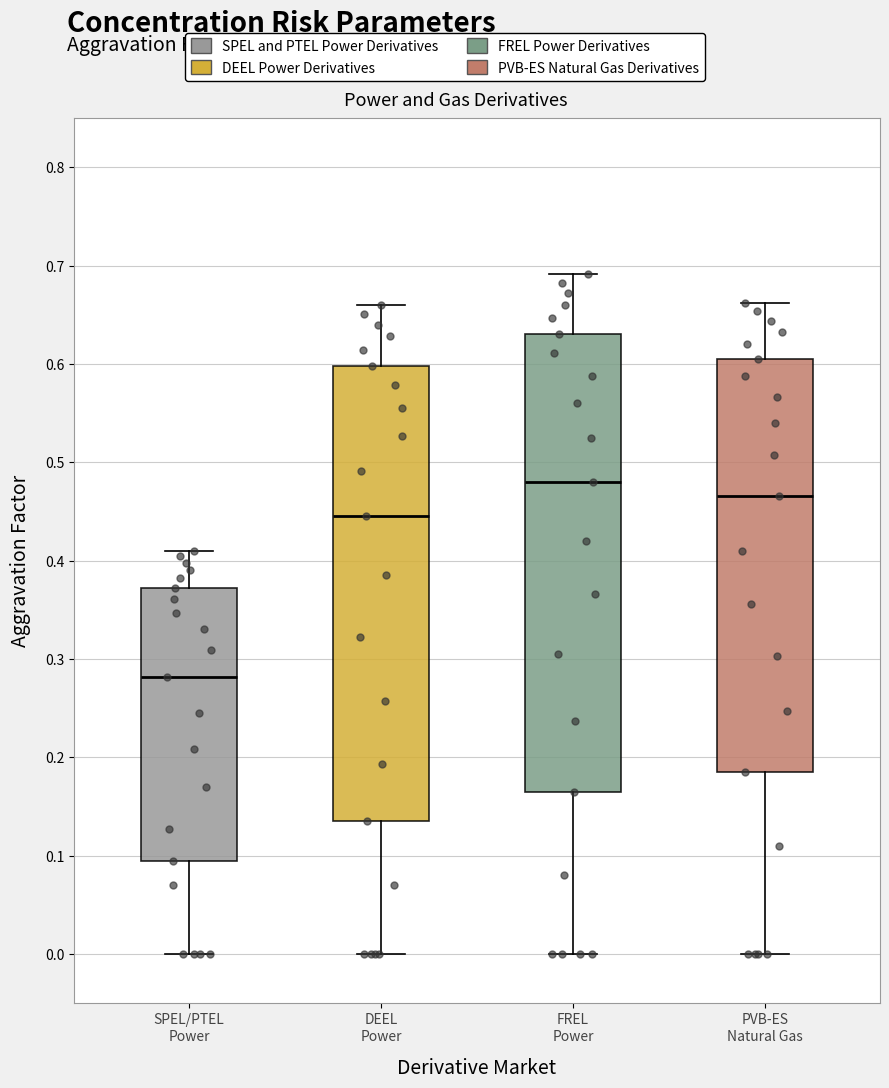

Reading left to right, transcribe this box plot: for each box, give where its median line is, the range the box spans, and where its two whiskers end, as read against the y-axis. The values are not printed on the chart, so give them approximately, as read against the axis.

SPEL/PTEL Power: median 0.28, box 0.10 to 0.37, whiskers 0.00 to 0.41
DEEL Power: median 0.45, box 0.14 to 0.60, whiskers 0.00 to 0.66
FREL Power: median 0.48, box 0.17 to 0.63, whiskers 0.00 to 0.69
PVB-ES Natural Gas: median 0.47, box 0.19 to 0.61, whiskers 0.00 to 0.66